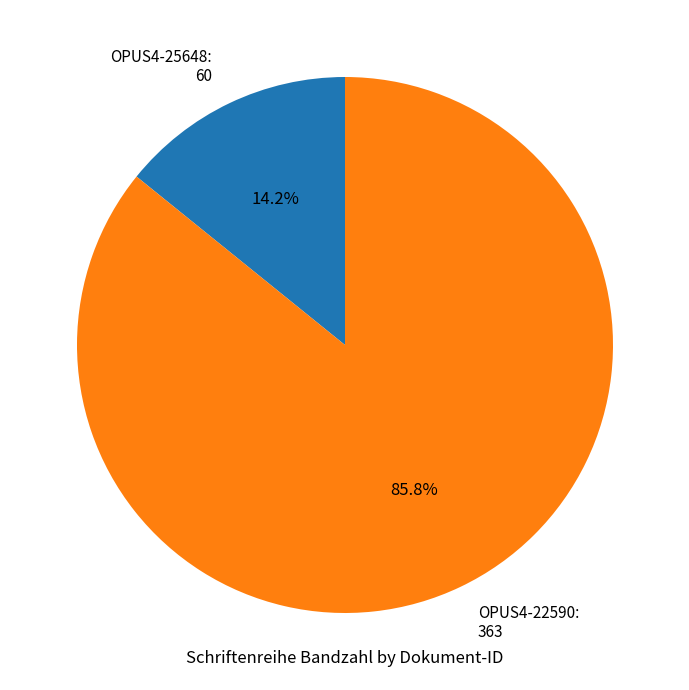

Approximately how many times larger is the value at OPUS4-22590 compared to OPUS4-25648?

6.0